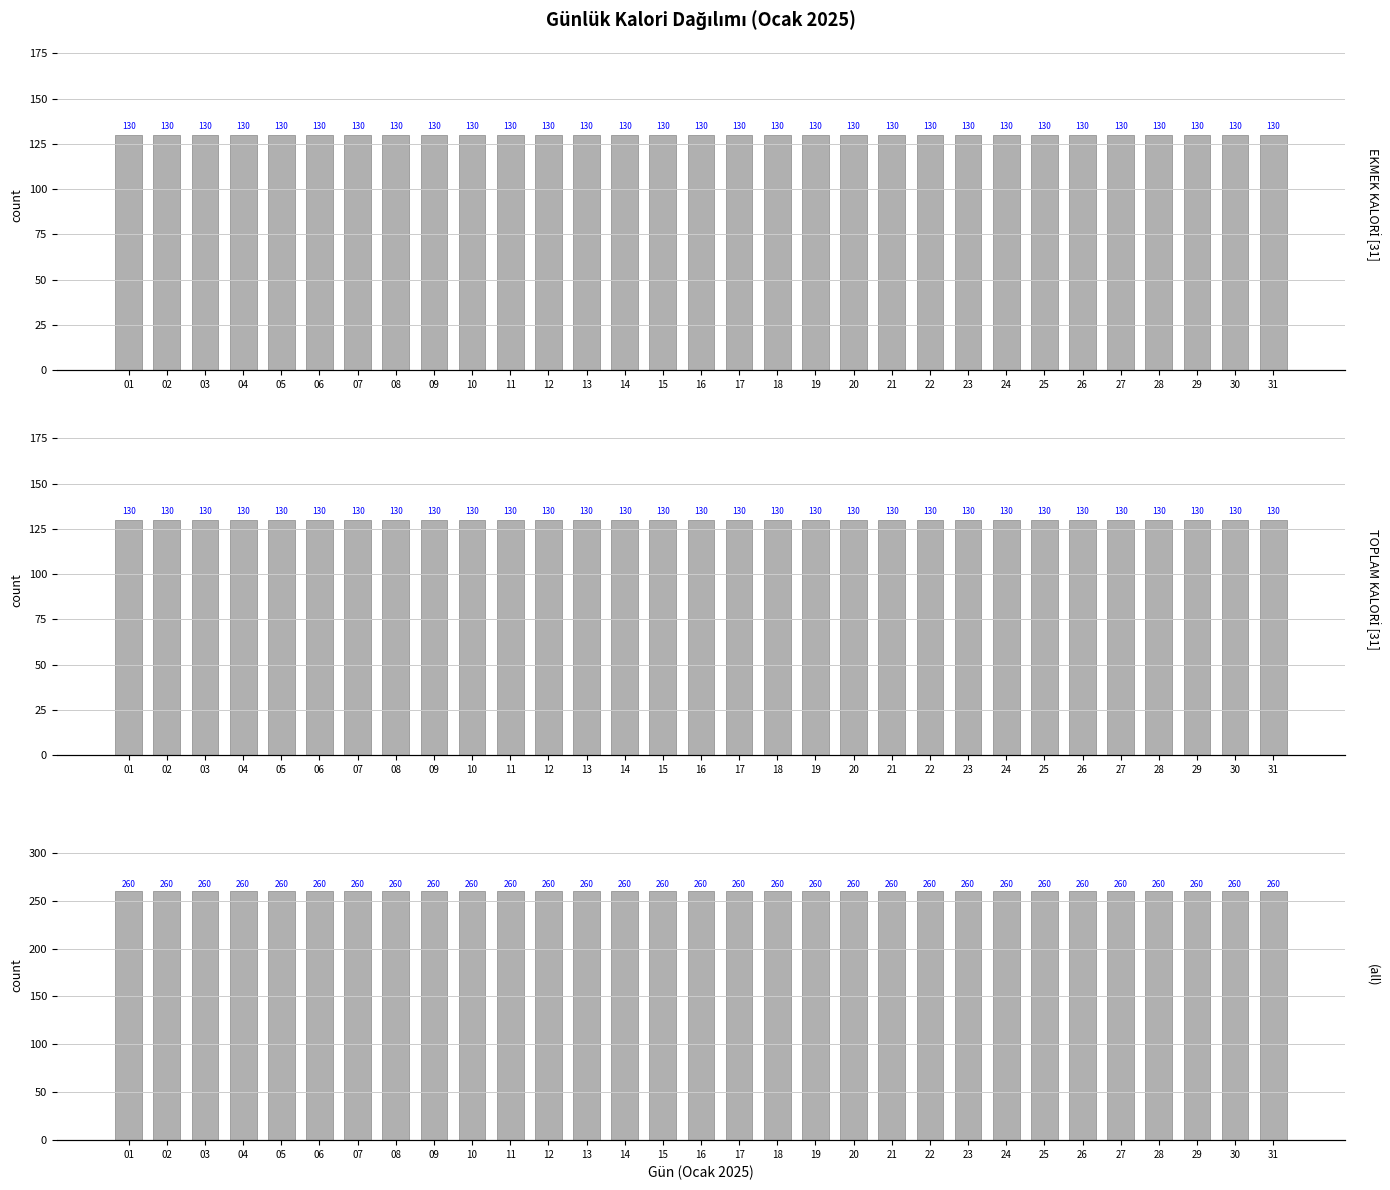

Are the bars horizontal?

No